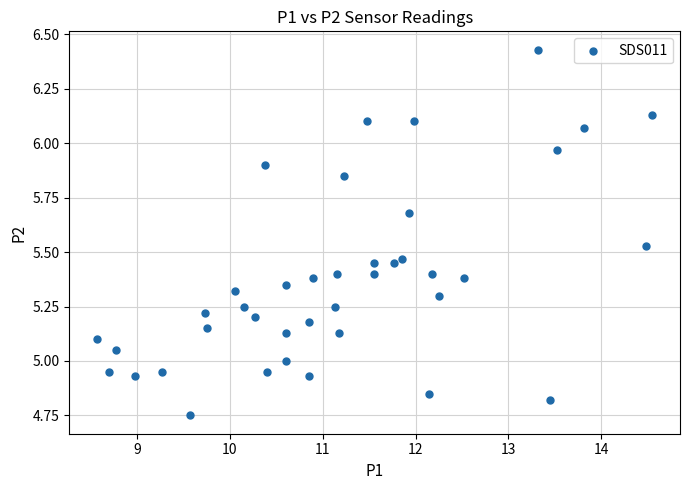

What is the range of Y values (max minus min)?

1.7